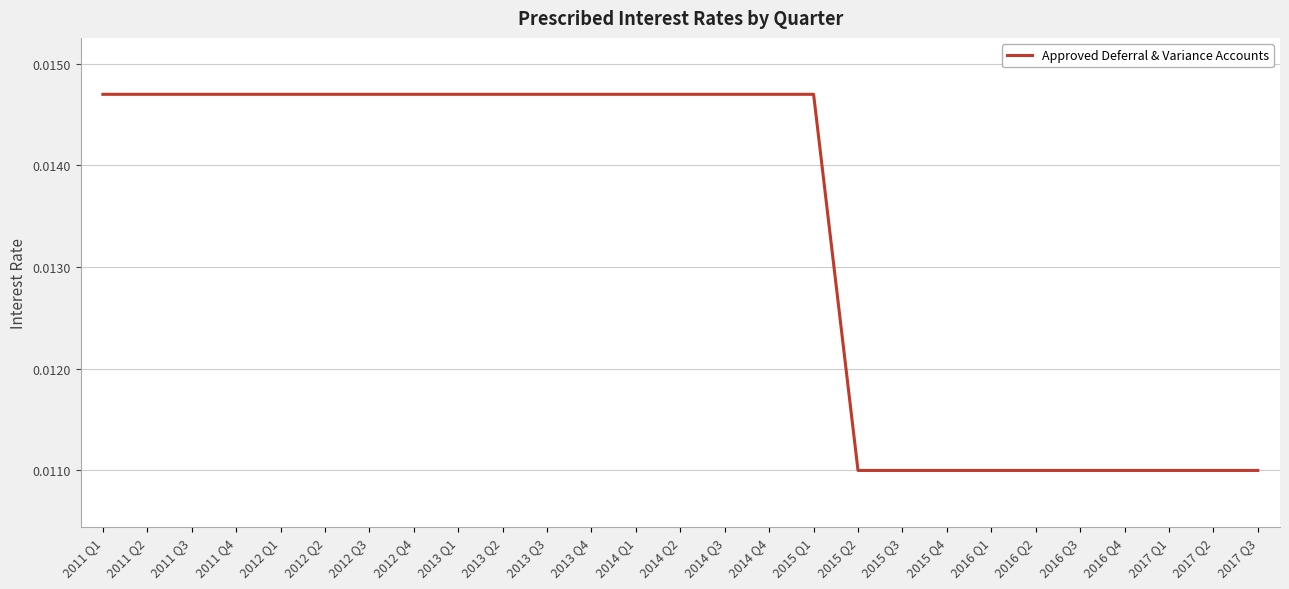

Count the values in the range 0 to 1.

27